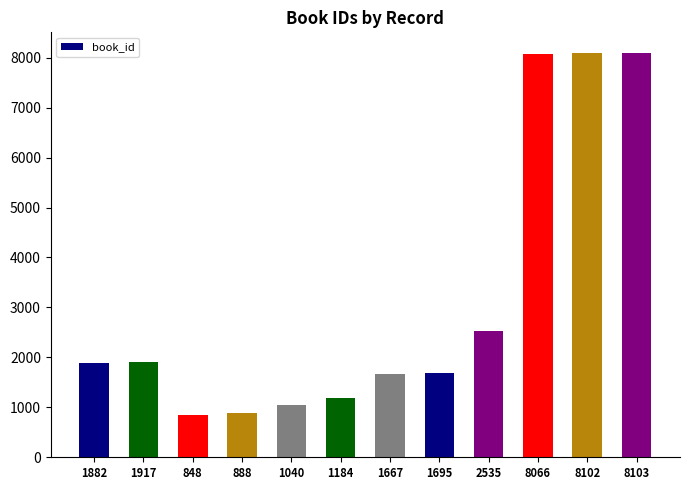

What value does the data have at 888, to the nearest 50?

900